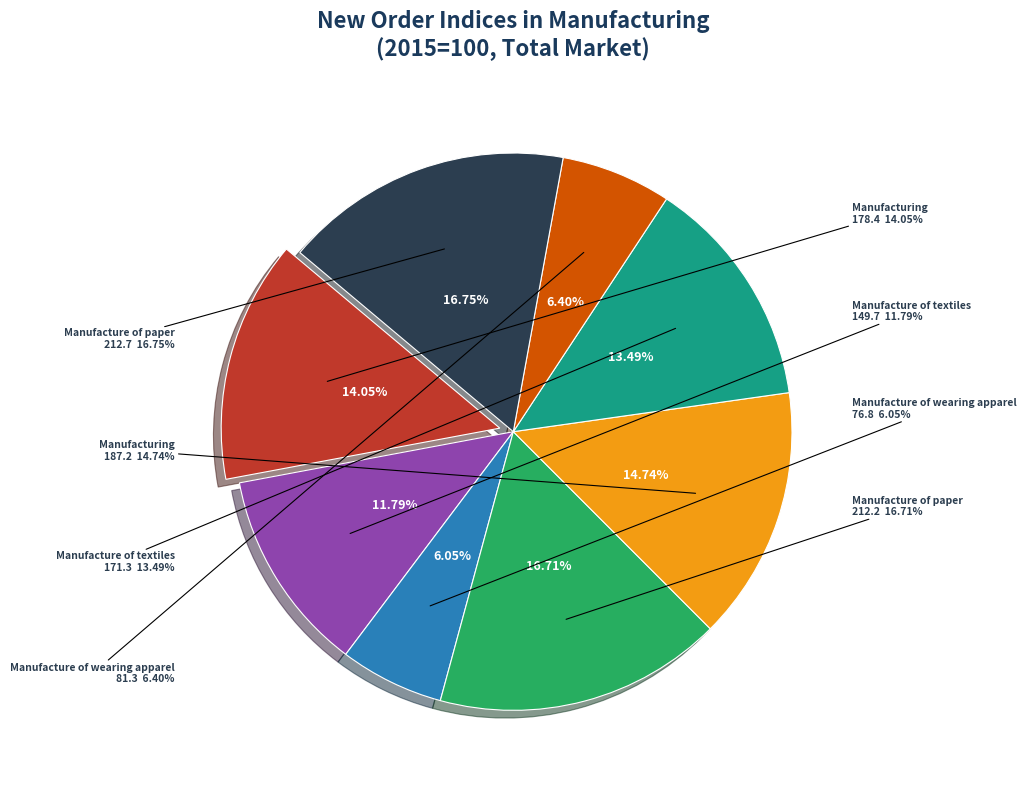

Does Manufacture of textiles (2022) account for over 50% of the chart?

No